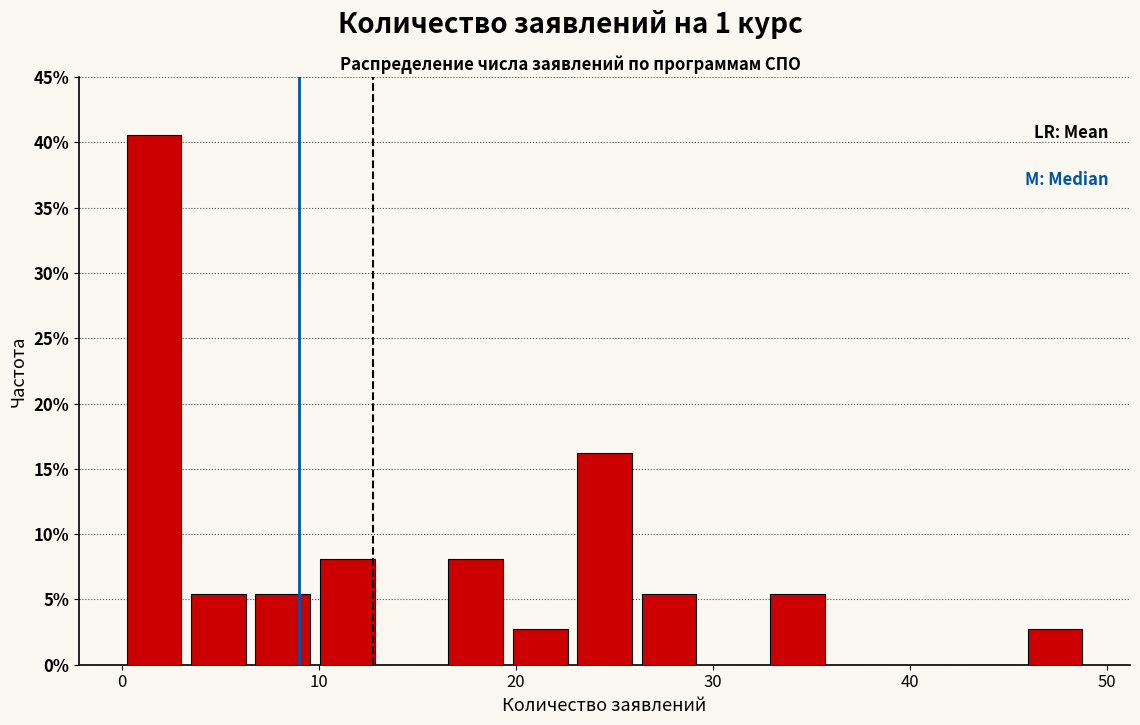

Read against the x-axis, roughly where is the centre of the tallest bar?

2